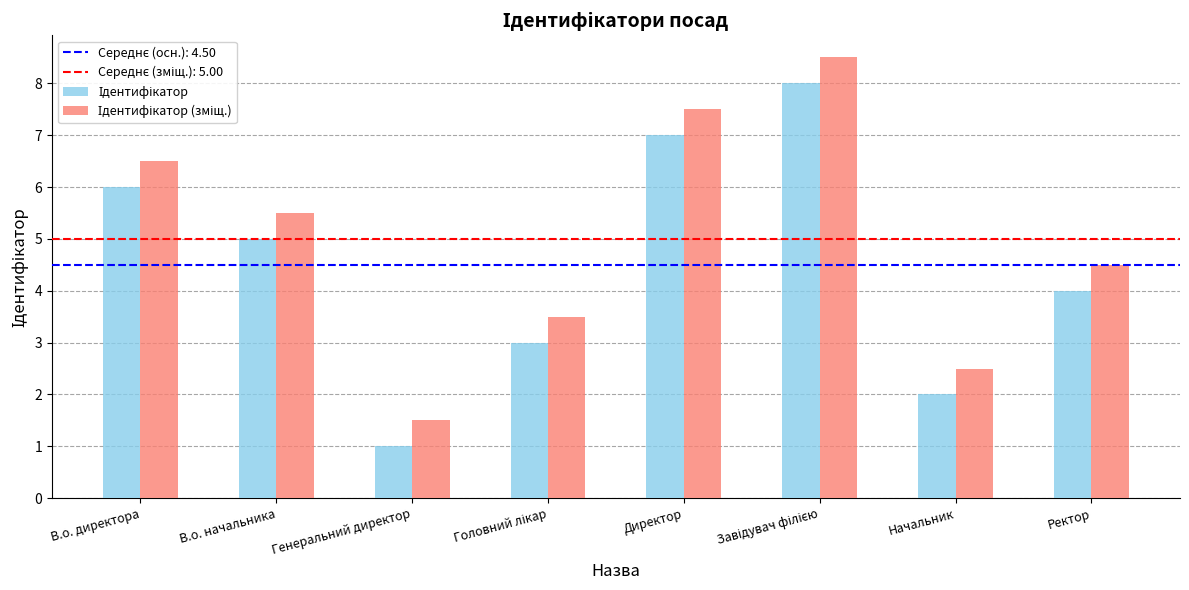

How many groups of bars are there?

8